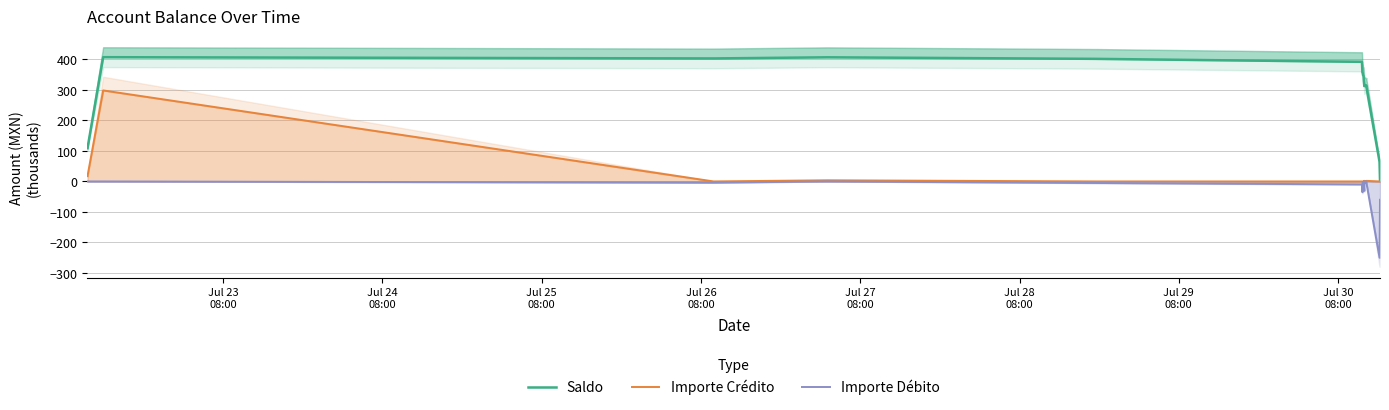

How many lines are shown in the chart?

3